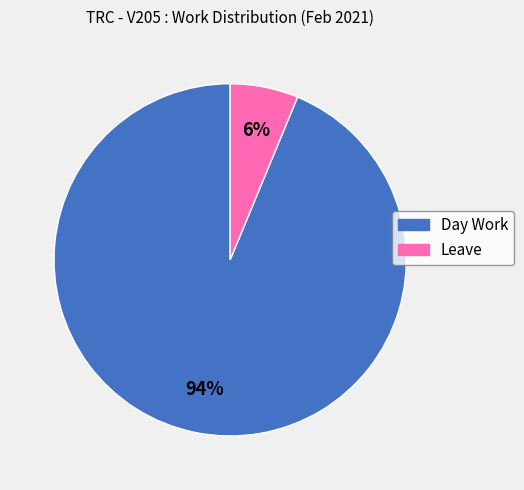

Between Leave and Day Work, which is larger?

Day Work